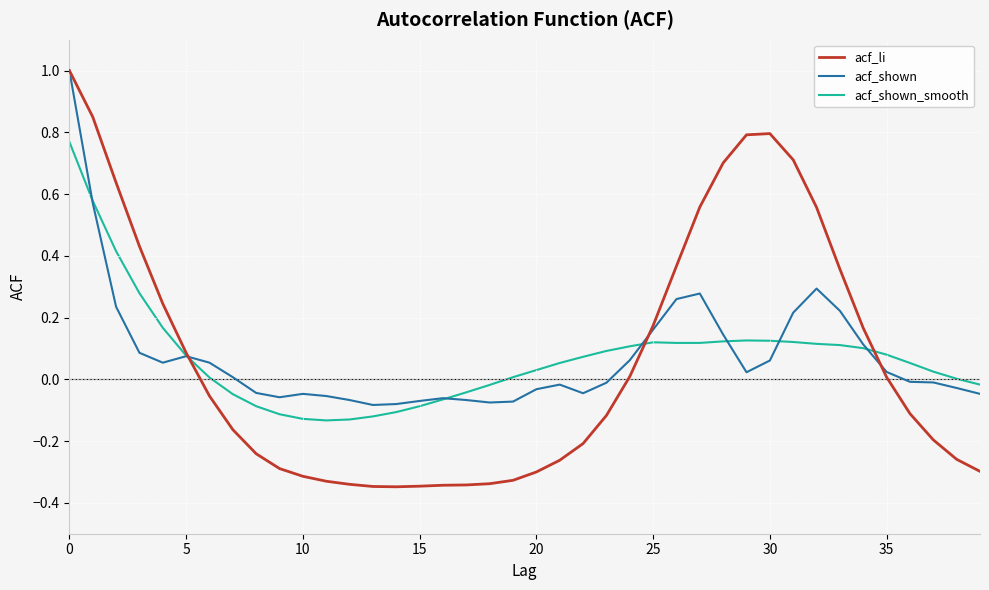

What are all the series names shown in the legend?

acf_li, acf_shown, acf_shown_smooth